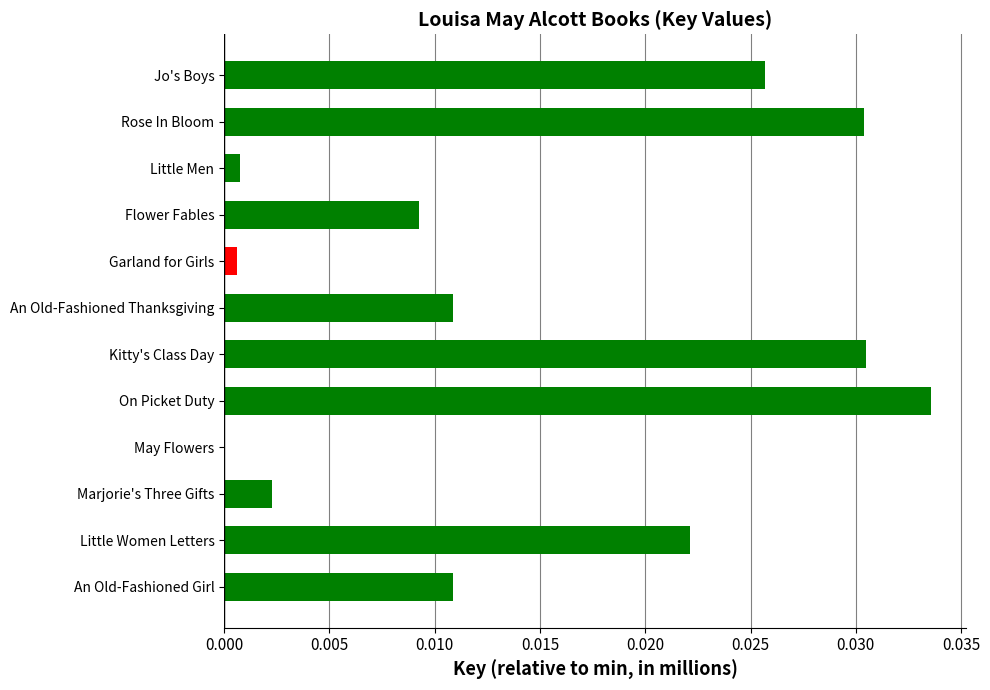

Are the bars horizontal?

Yes